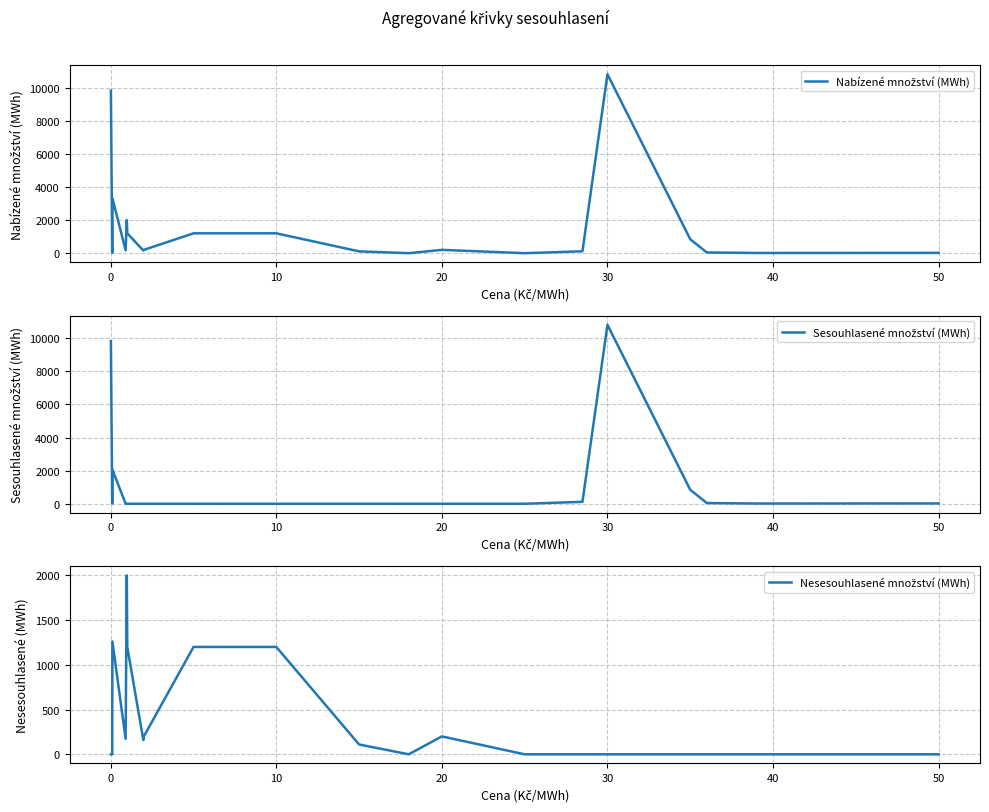

True or false: Nabízené množství (MWh) has a value of 15608.6 at −10.

False